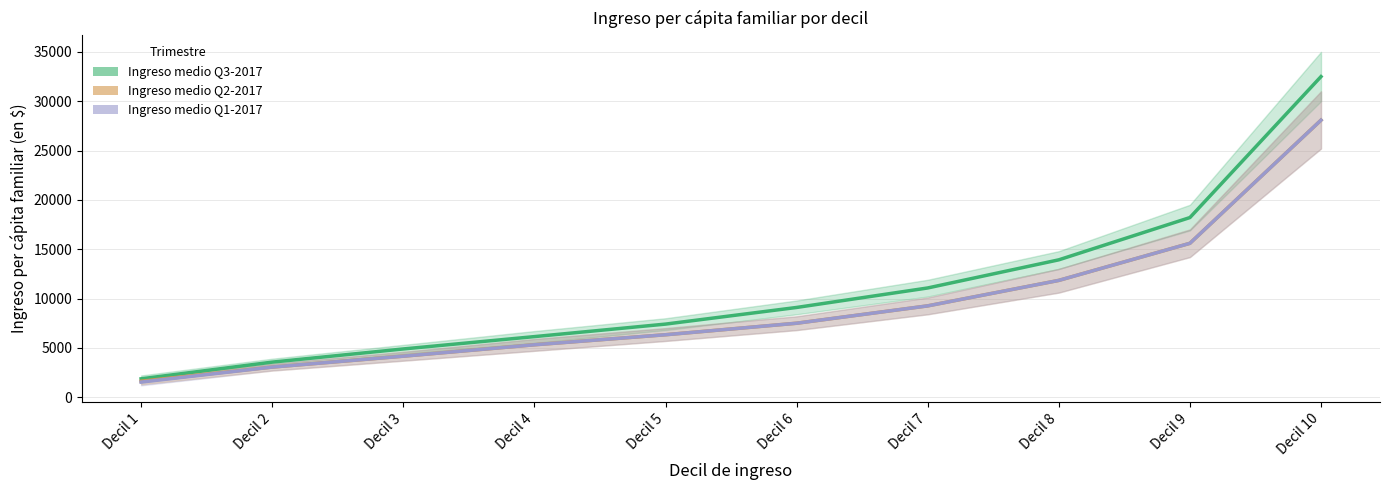

Does the chart have visible grid lines?

Yes